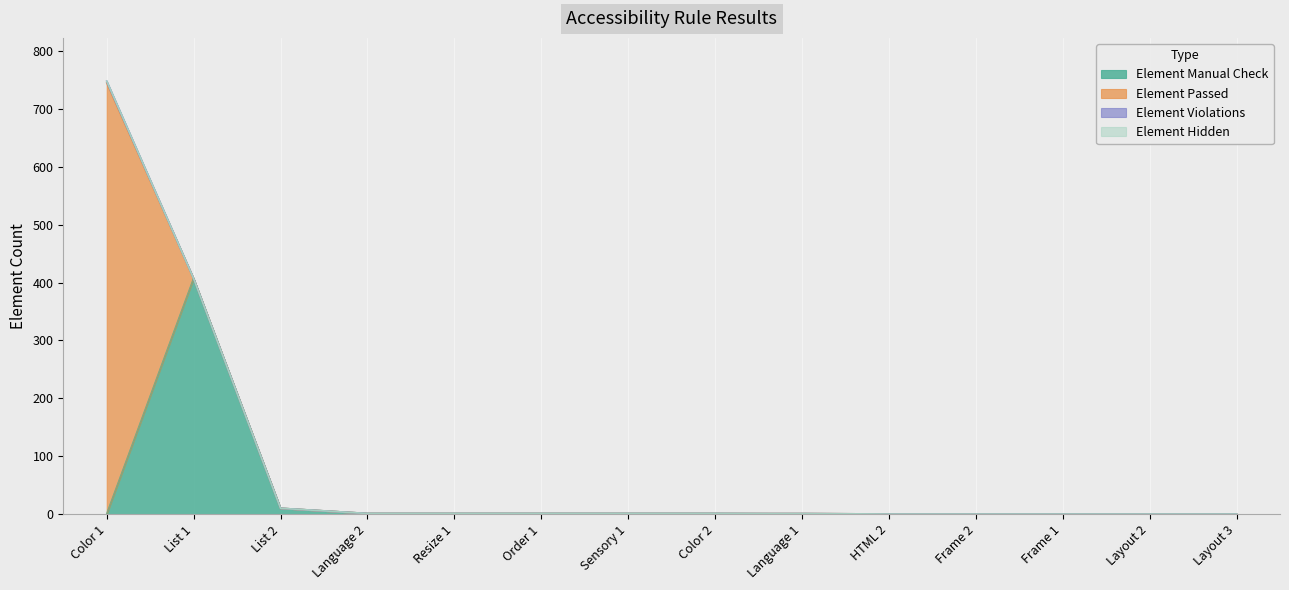

Does the chart display data point markers on the line(s)?

No